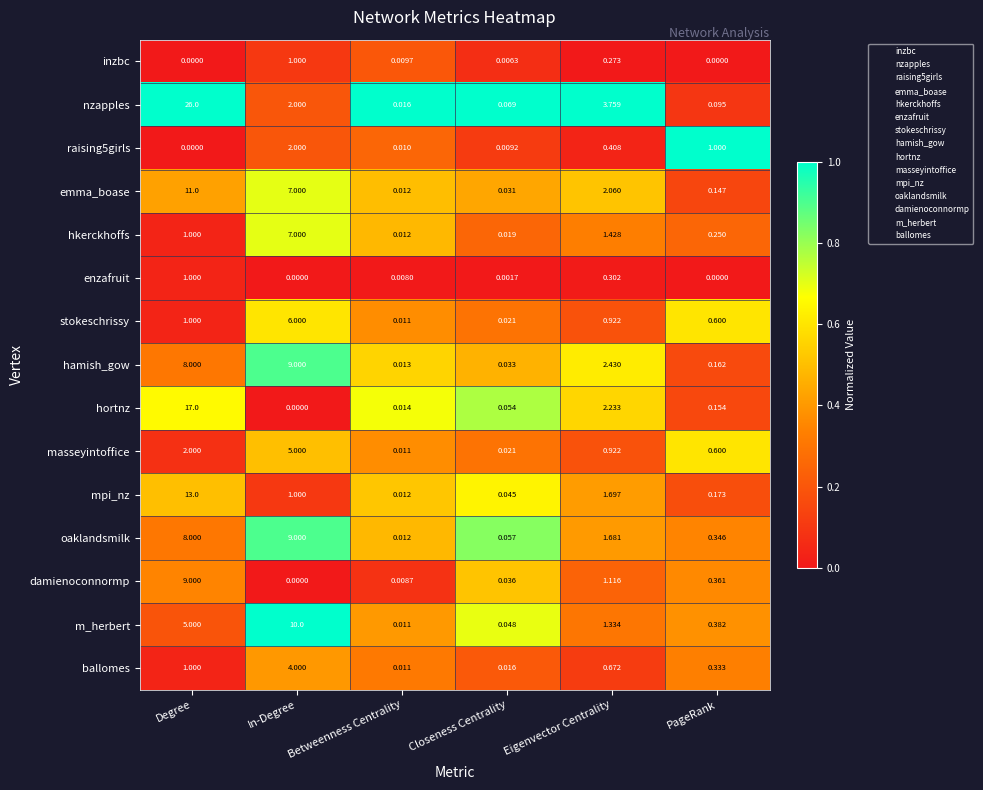

What is the total value across all series at Closeness Centrality?

0.5